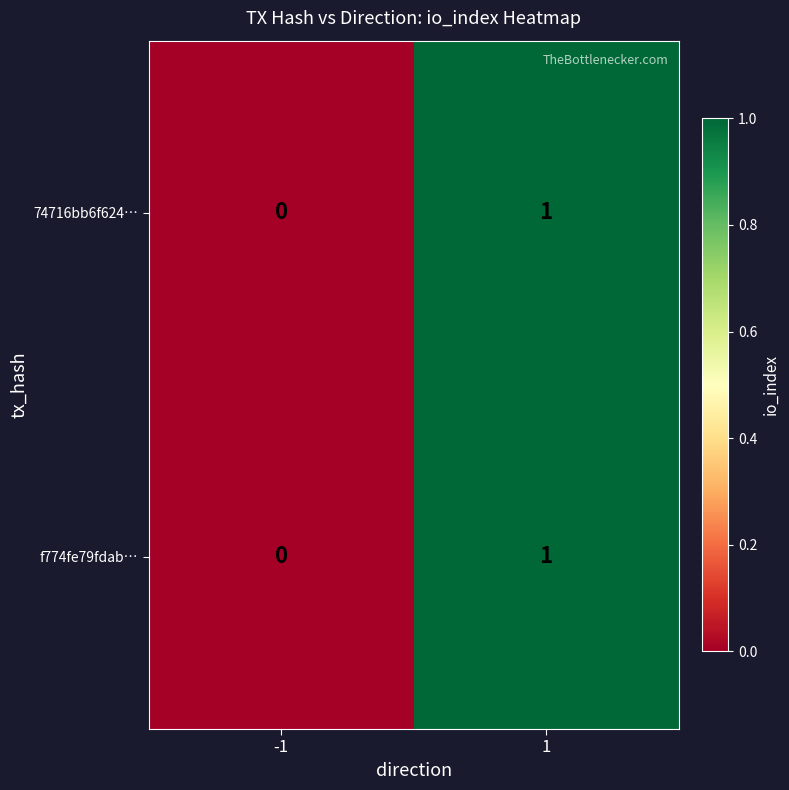

True or false: 74716bb6f624… has a value of 2 at 1.

False